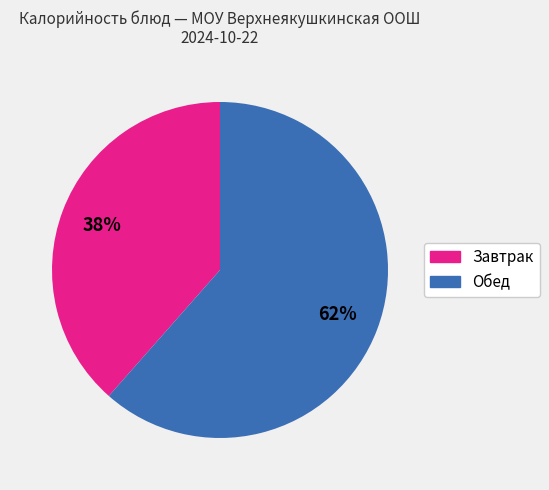

To the nearest percent, what is the average slice percentage?

50%